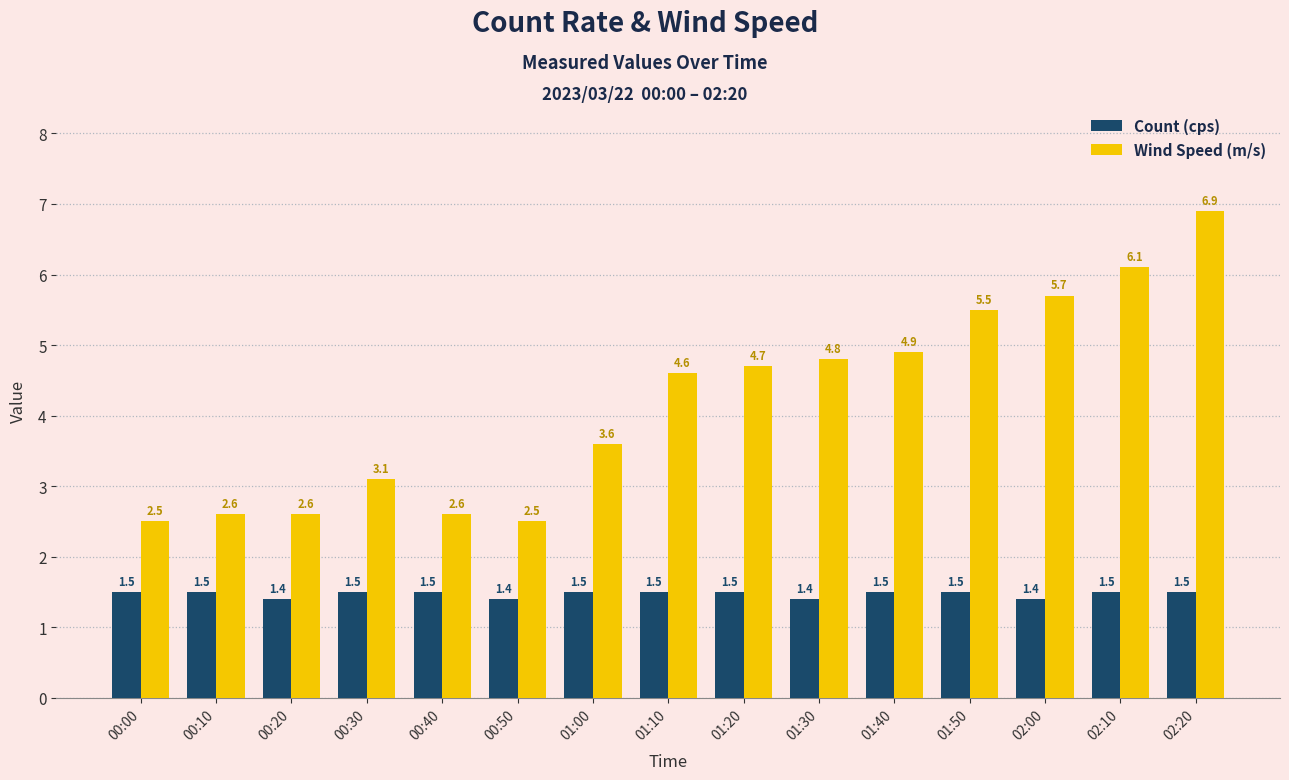

How many bars are there in total?

30